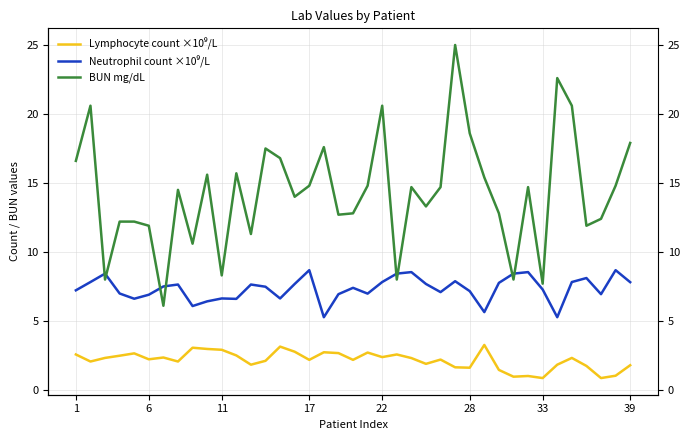

Does the chart have visible grid lines?

Yes